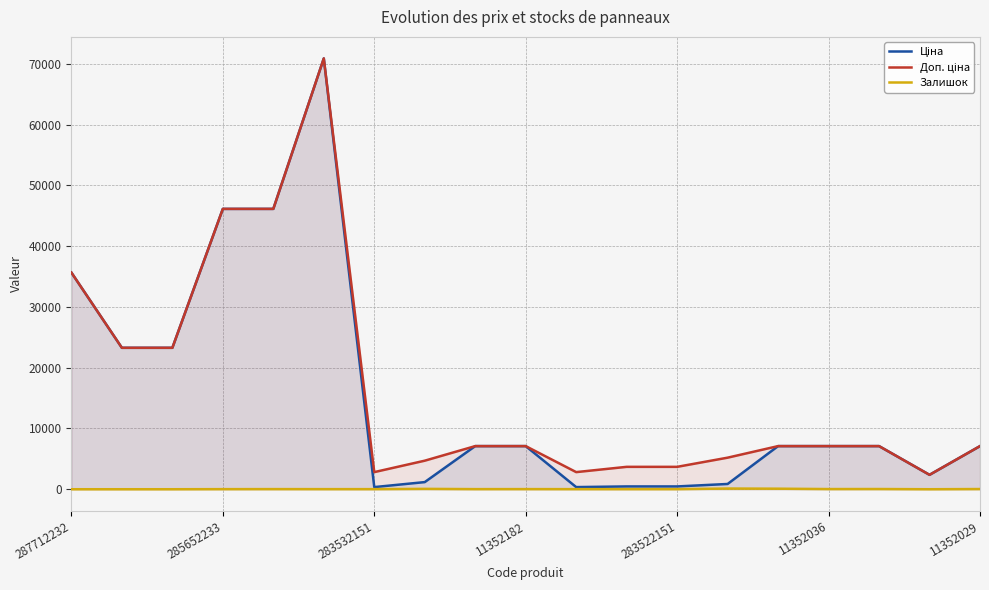

What is the greatest value displayed?

70906.0